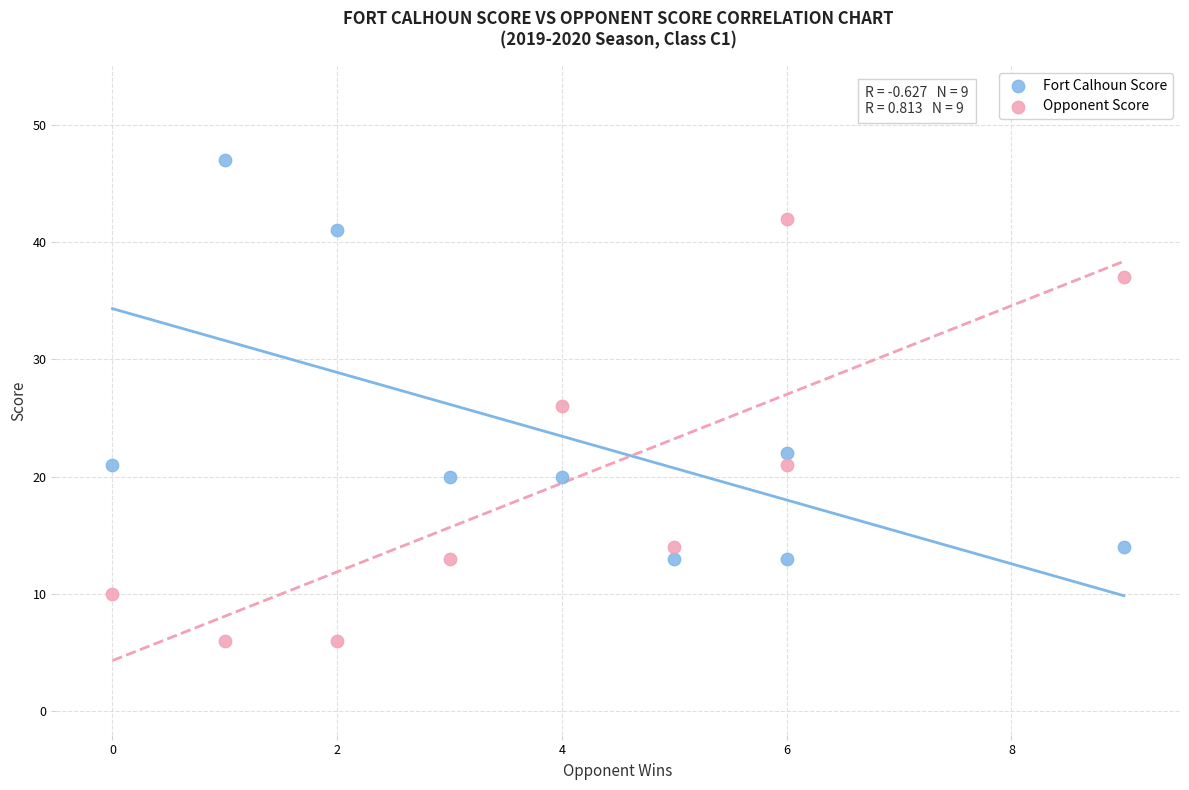

Across all data points, what is the range of X values (max minus min)?

9